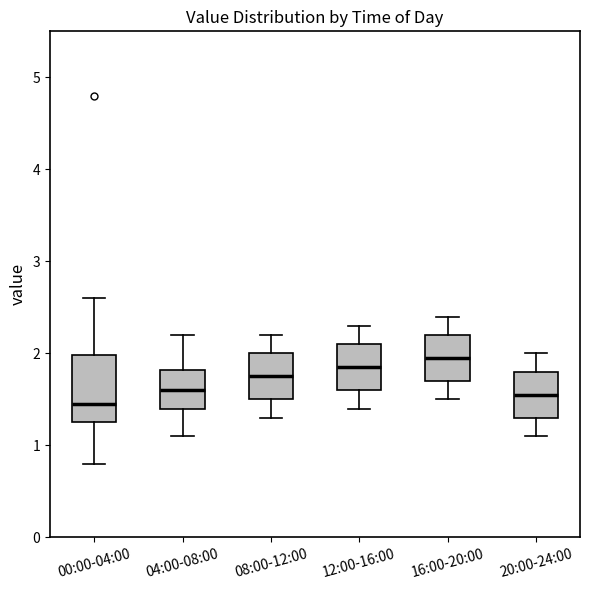

Comparing the boxes themselves (not the whiskers), which one is the tallest?

00:00-04:00